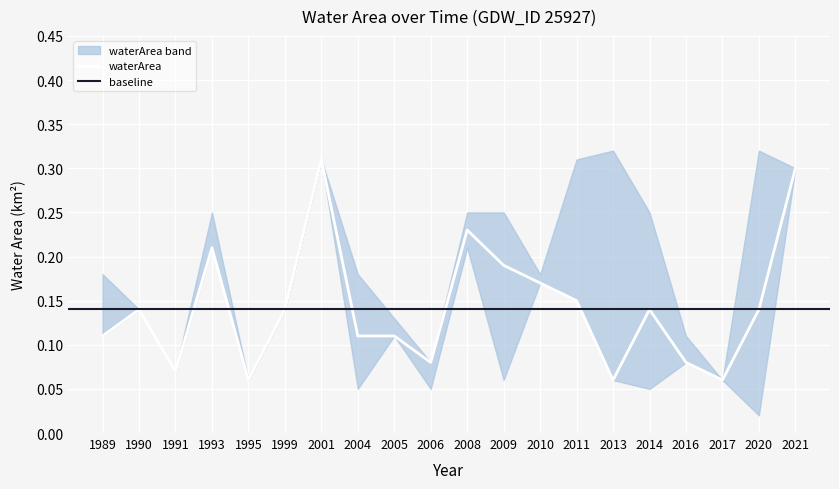

Rank the series by their average value, from highest to lowest.

waterArea_upper, waterArea, waterArea_lower